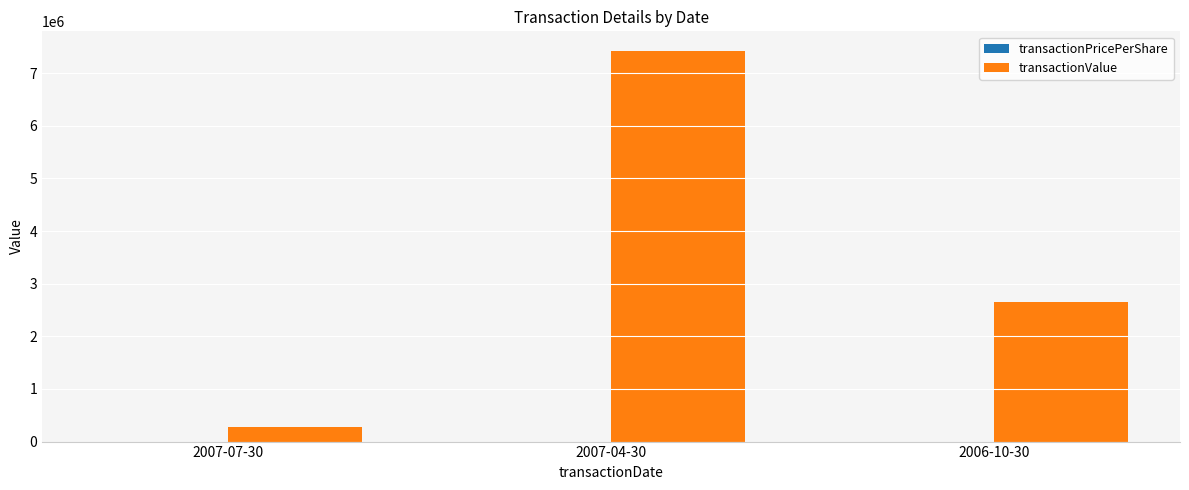

The value of transactionValue at 2007-04-30 is 11324502.8. True or false?

False